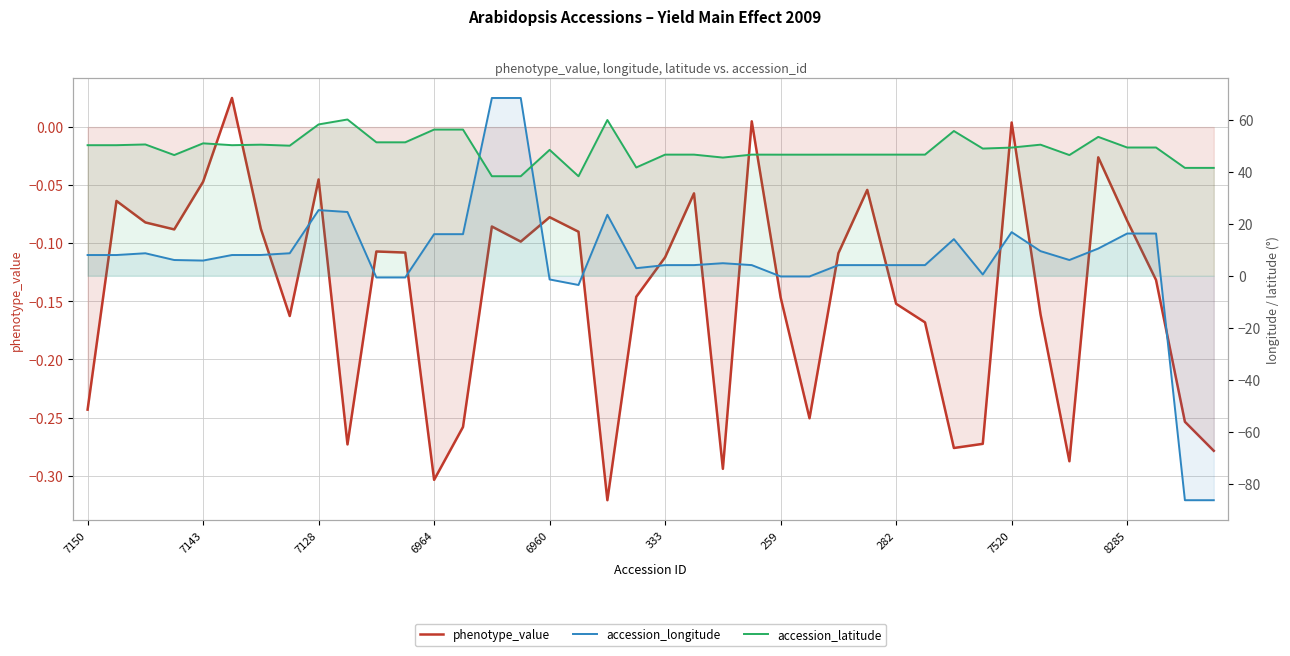

Is the value of accession_longitude at 7520 greater than the value of accession_latitude at 10?

No